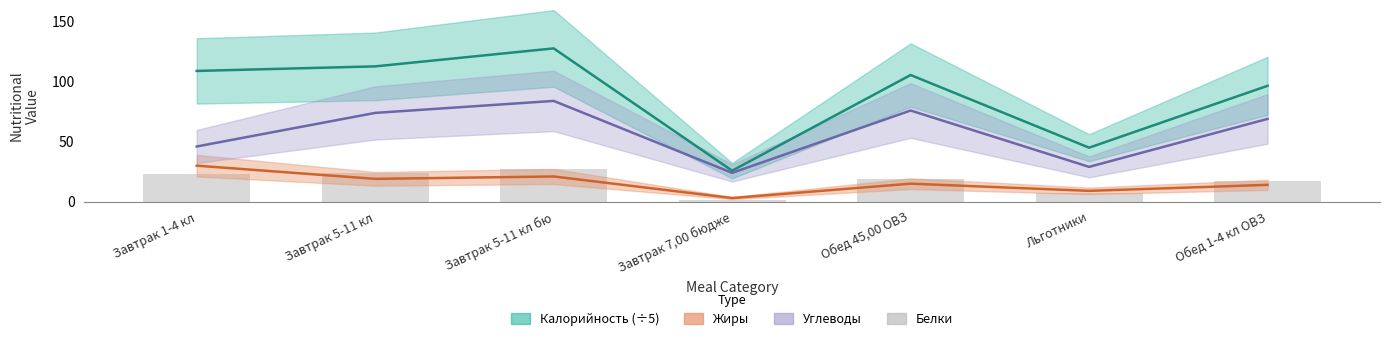

What is the difference between the second highest and minimum values in the Белки series?

23.0